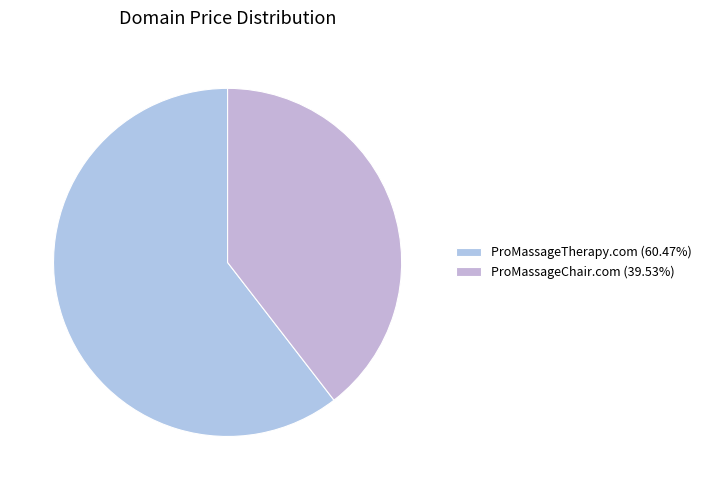

Approximately how many times larger is the value at ProMassageTherapy.com compared to ProMassageChair.com?

1.5